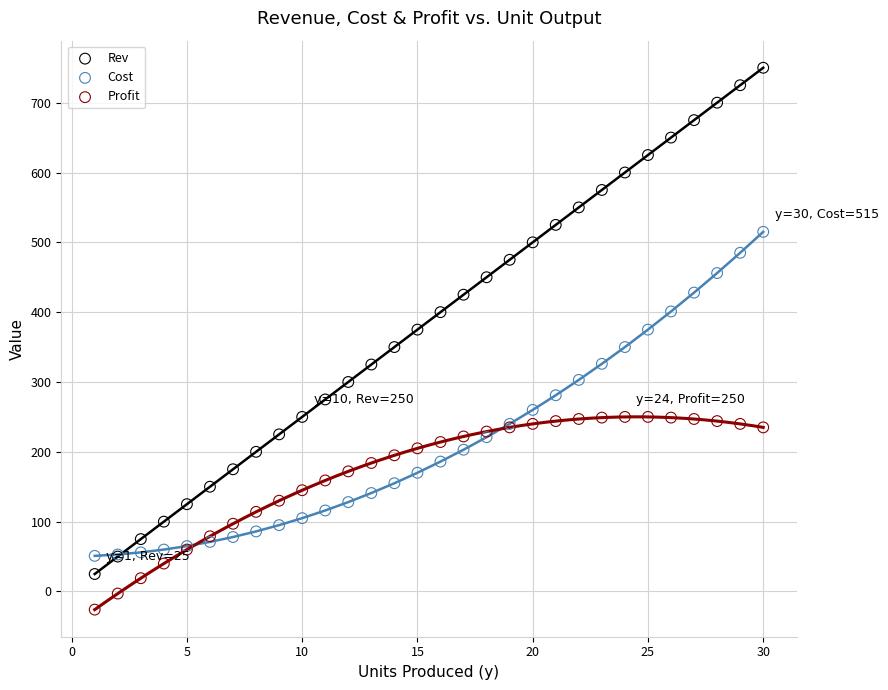

Which series reaches the maximum Y coordinate?

Rev